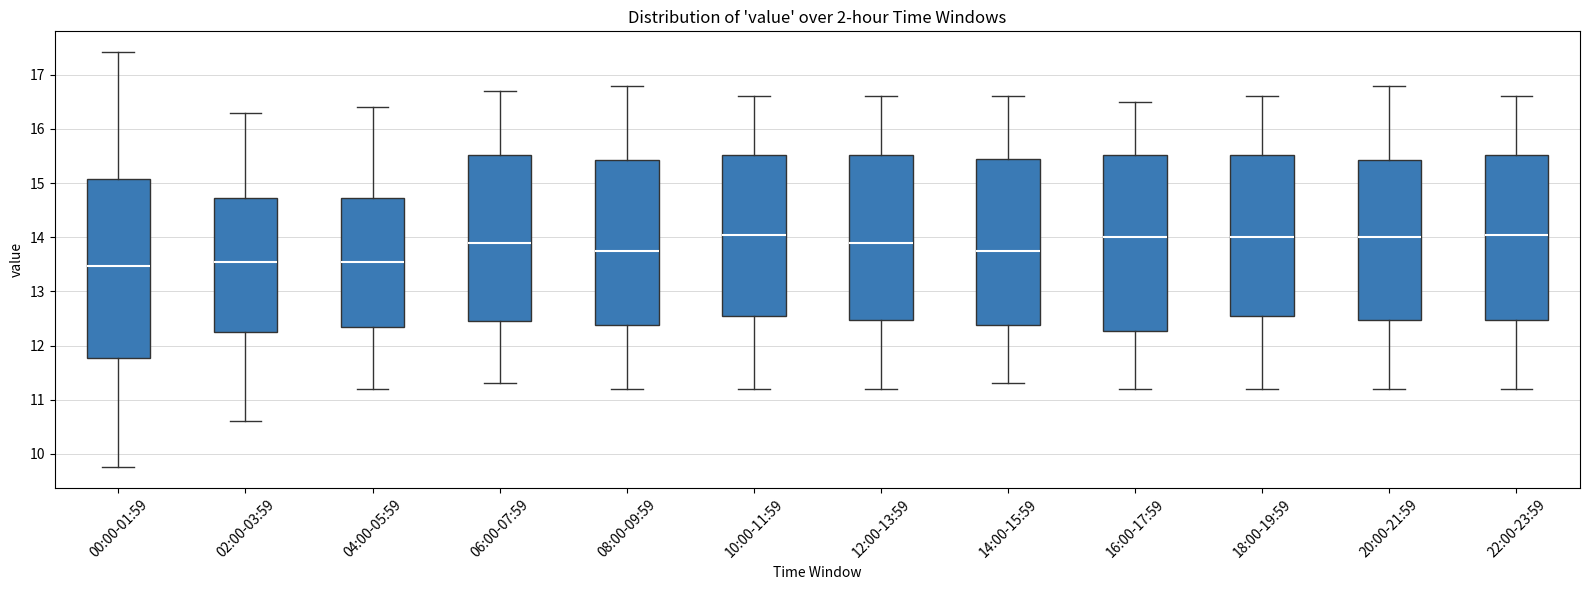

Where does the upper whisker of the box for 08:00-09:59 end on the y-axis? The values are not printed on the chart, so give them approximately, as read against the axis.

16.8